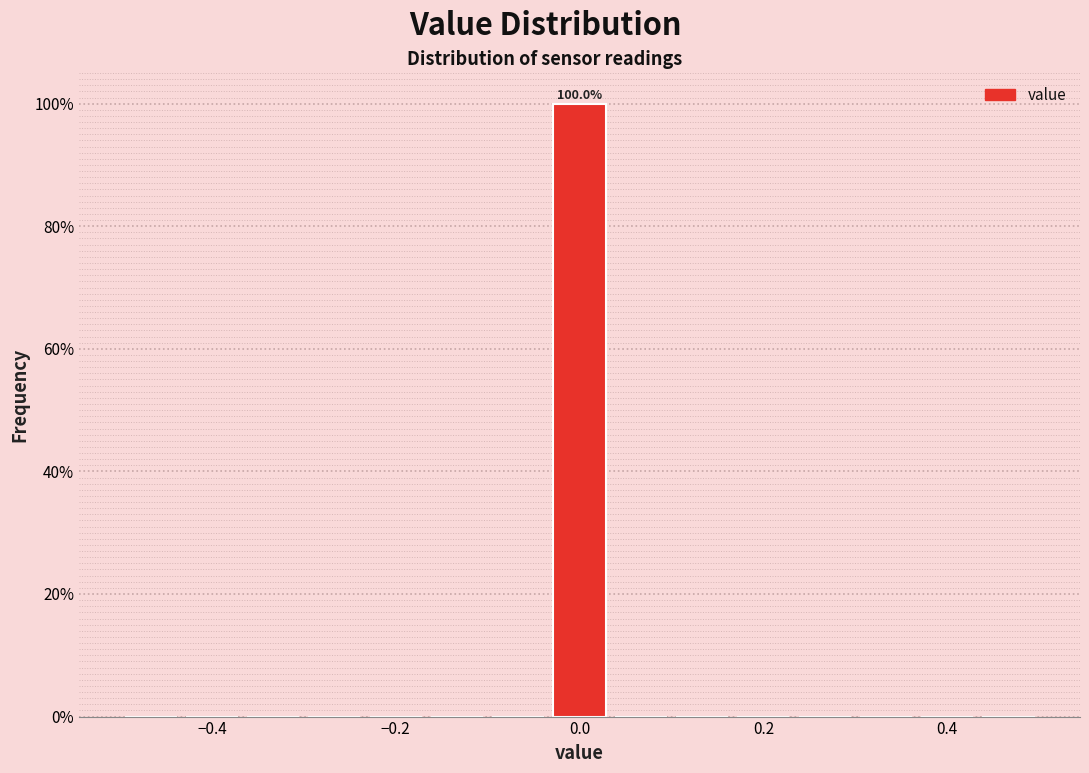

Read against the x-axis, roughly where is the centre of the tallest bar?

0.00